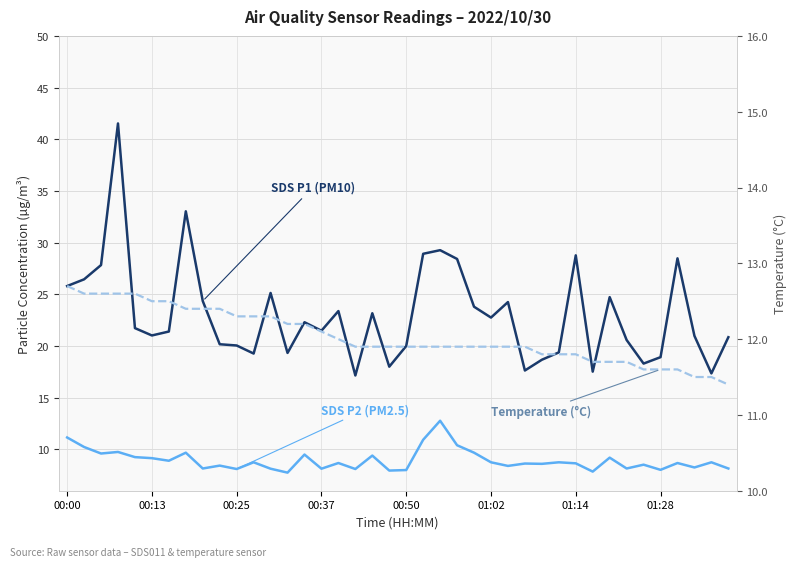

How many series are shown in this chart?

3